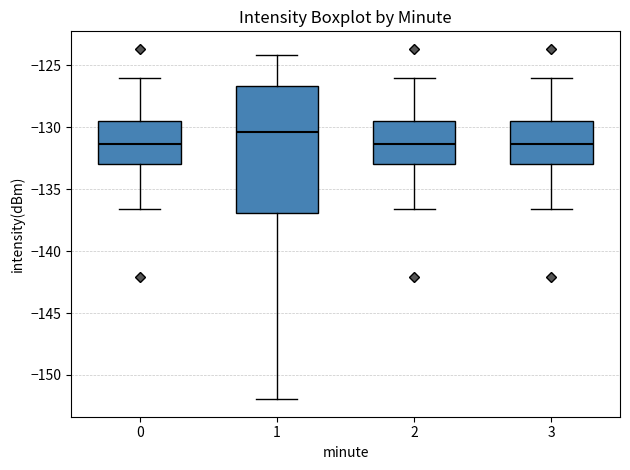

Where is the upper edge of the box at x = 2 on the y-axis? The values are not printed on the chart, so give them approximately, as read against the axis.

-129.5